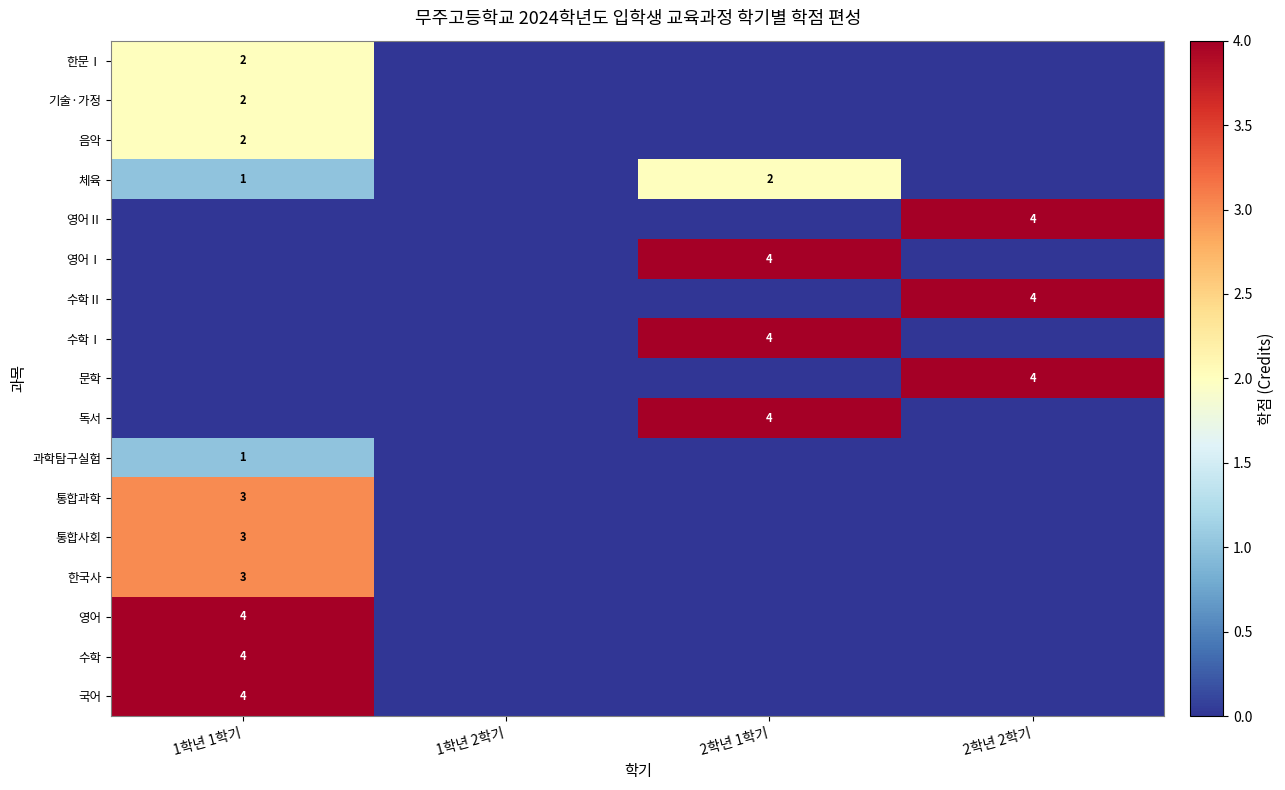

Is it true that 수학Ⅱ equals 4 at 2학년 2학기?

True